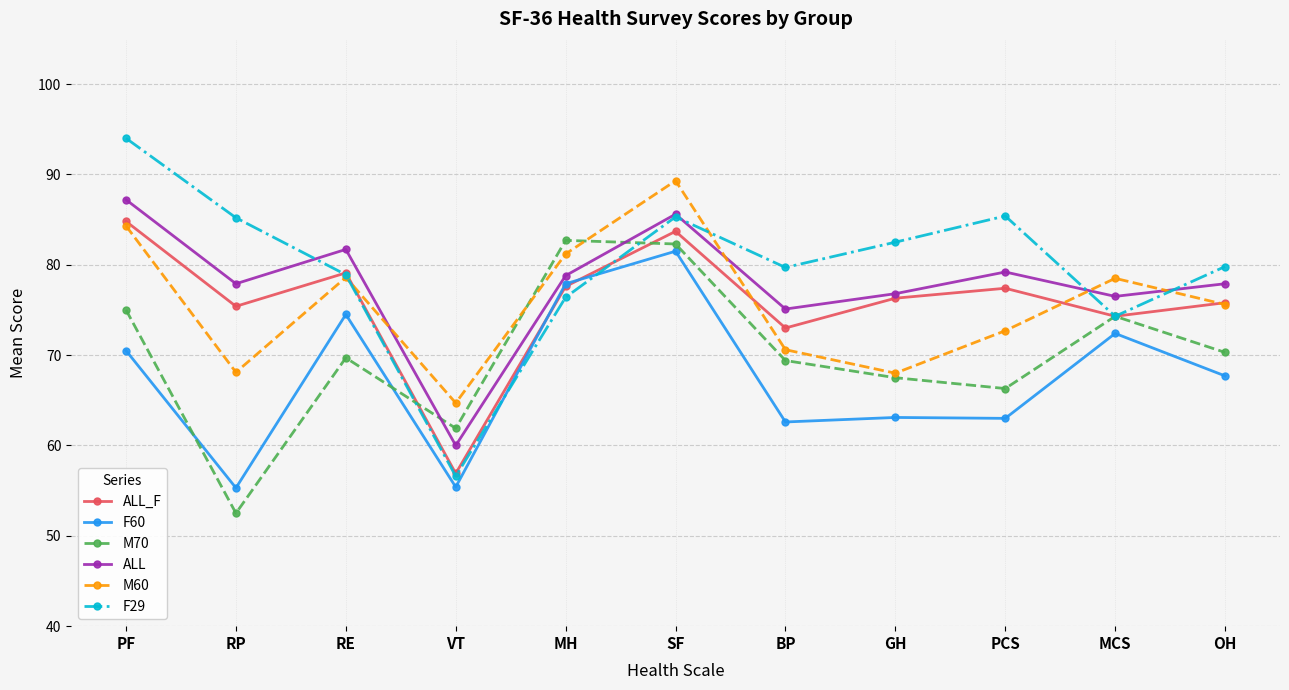

Which series has the largest total across all categories?

F29